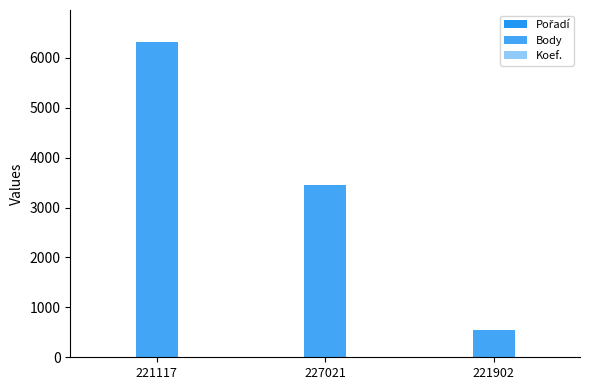

Are the bars horizontal?

No